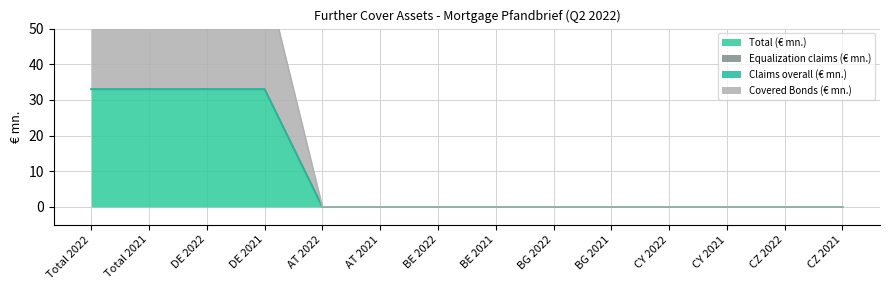

True or false: Covered Bonds (€ mn.) and Total (€ mn.) intersect in this chart.

False